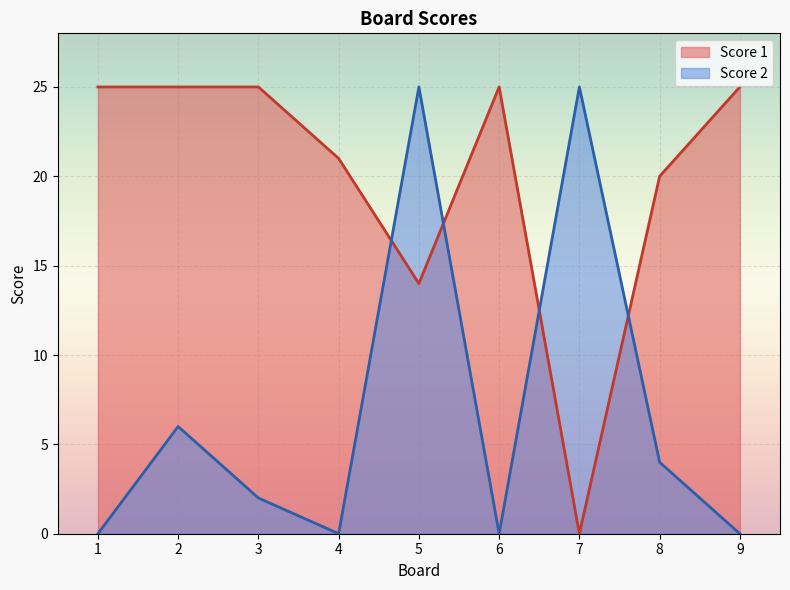

Between 5 and 4, which is larger?

4